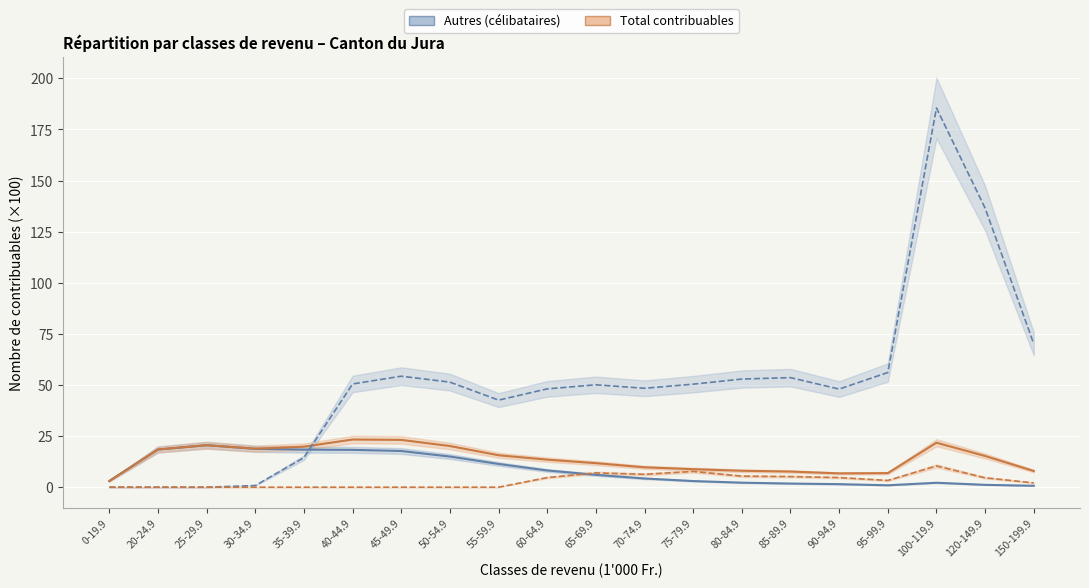

Is it true that Autres equals 2.3 at 60-64.9?

False